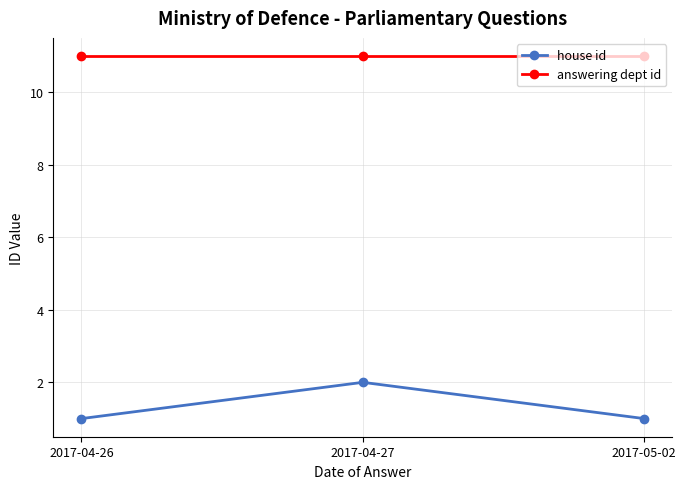

How many data points does each series have?

3